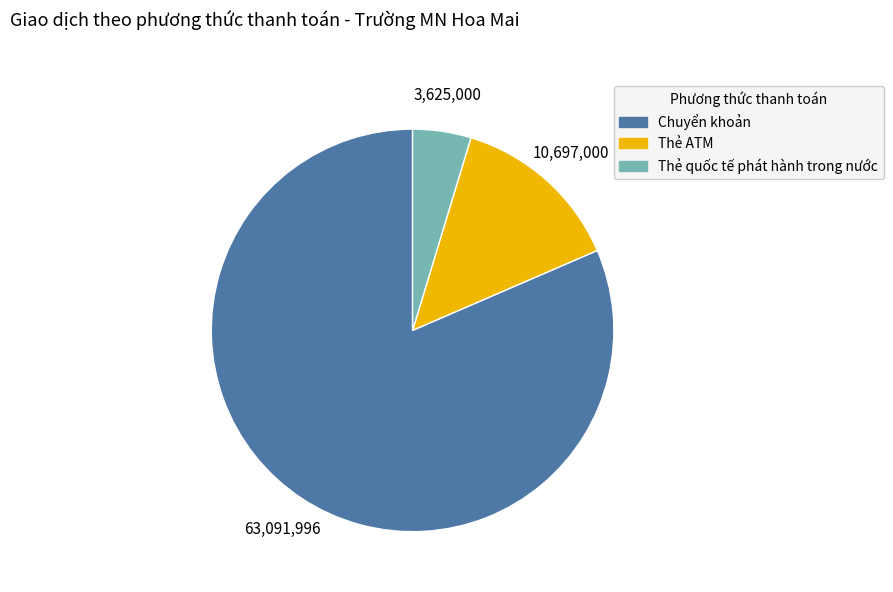

What is the largest slice in the pie chart?

Chuyển khoản